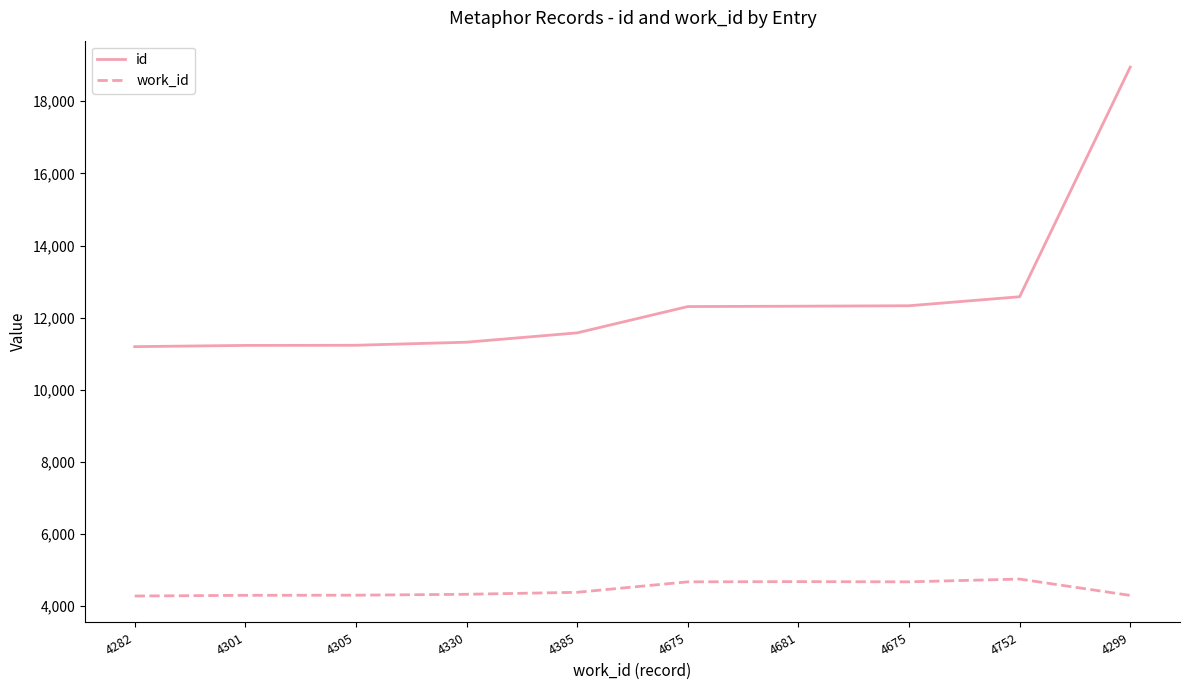

Reading left to right, extract all data points from this chart.

id: 11196	11230	11234	11319	11578	12307	12317	12330	12579	18946
work_id: 4282	4301	4305	4330	4385	4675	4681	4675	4752	4299